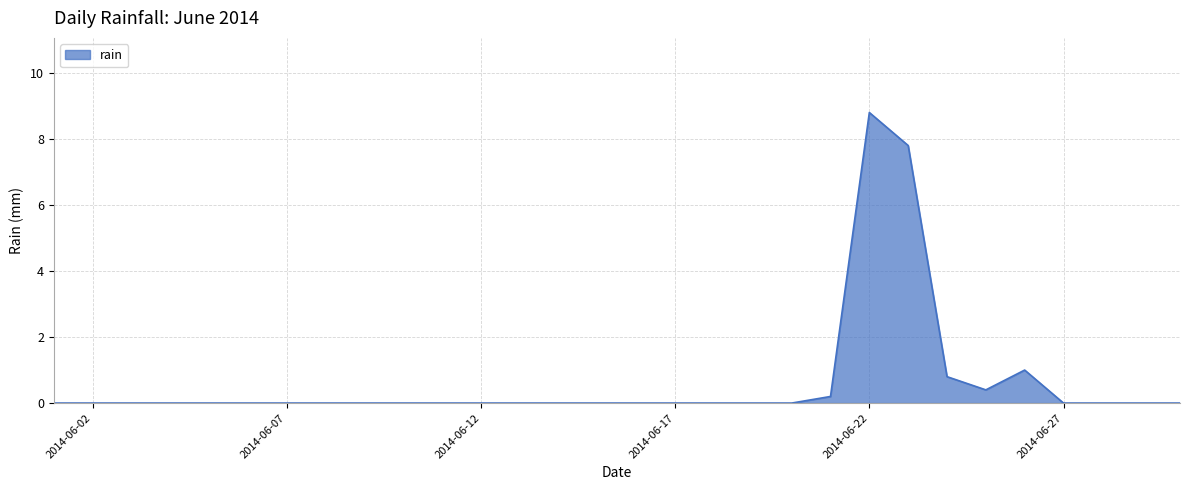

What is the difference between the maximum and minimum values?

8.8